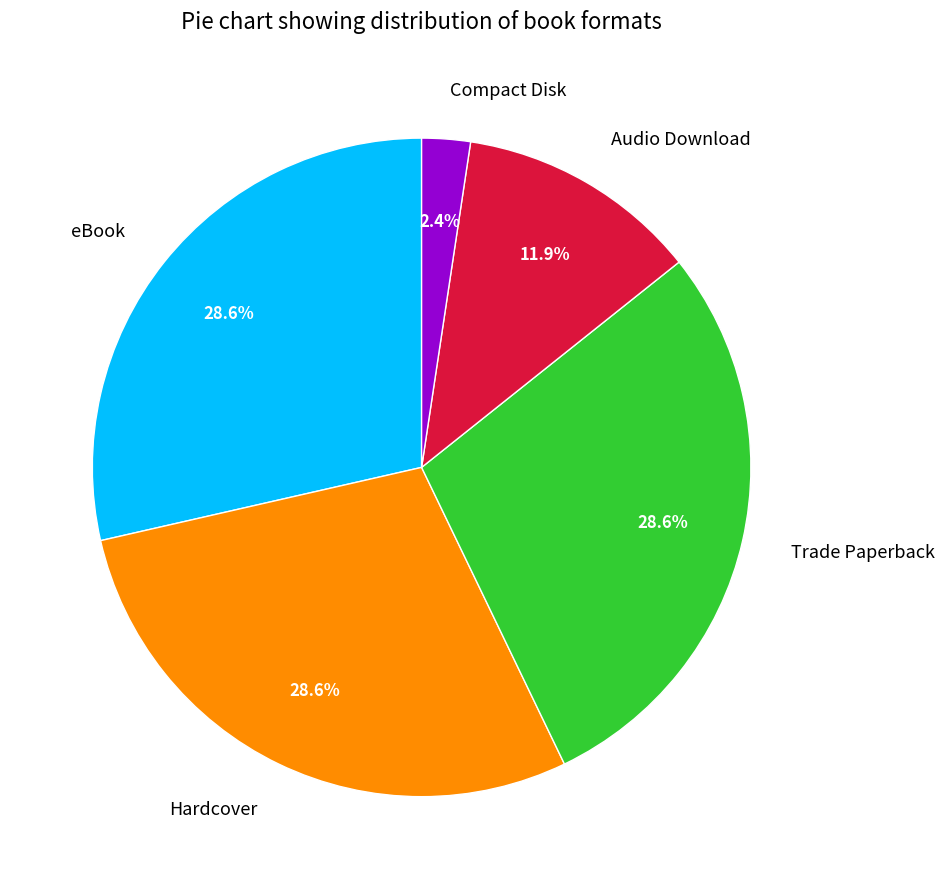

What percentage is the Compact Disk slice, to the nearest percent?

2%